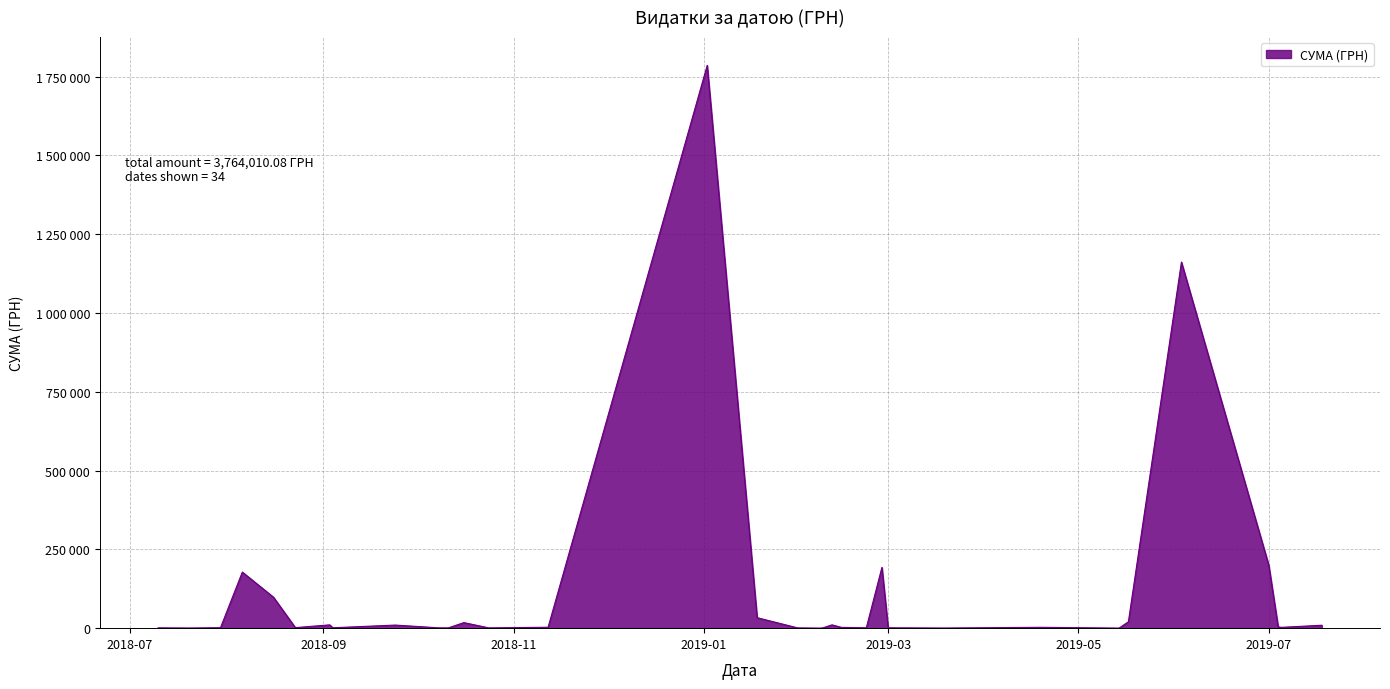

What is the value of the 15th point from the left?

1189.0